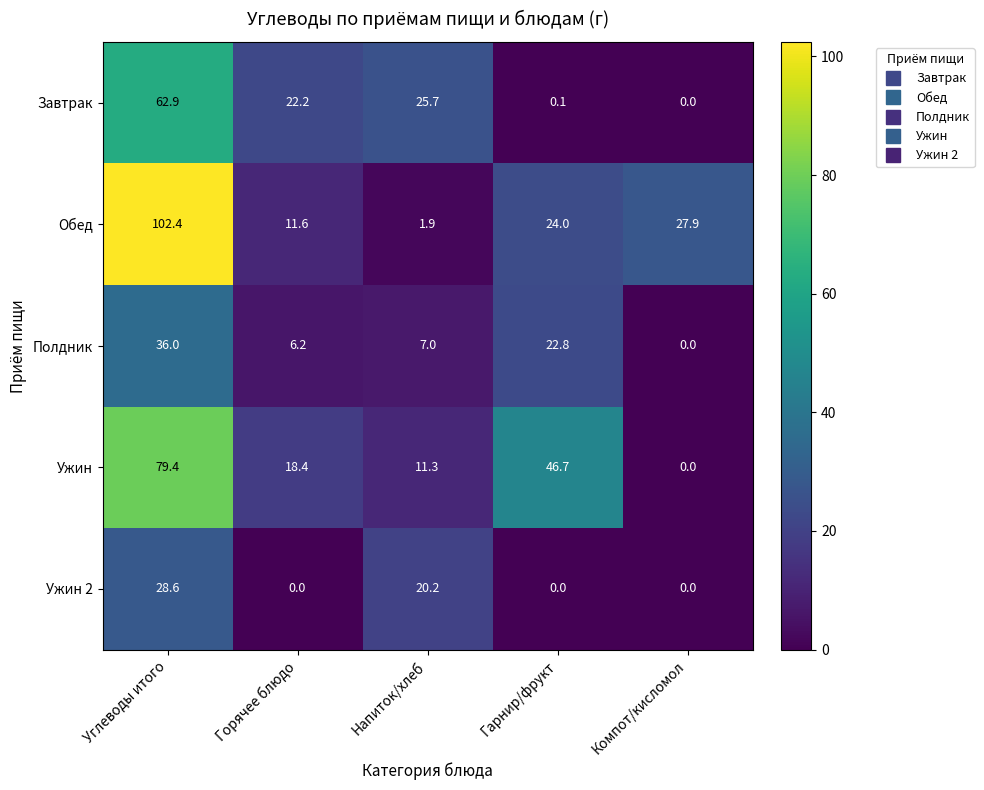

Which series changed the most between Углеводы итого and Компот/кисломол?

Ужин